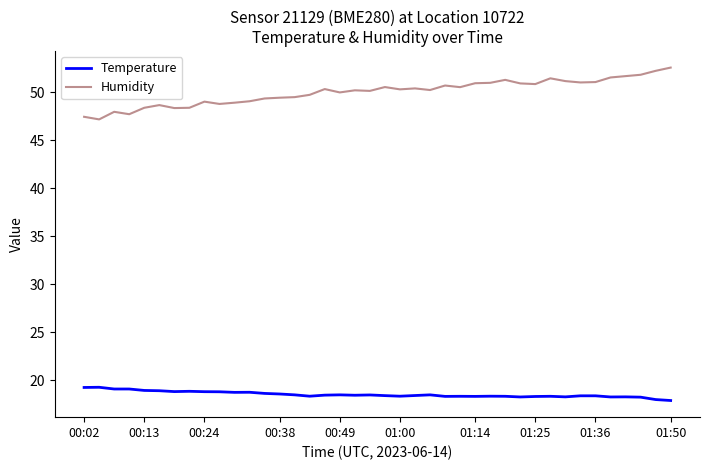

Which series has the largest range (max minus min)?

Humidity